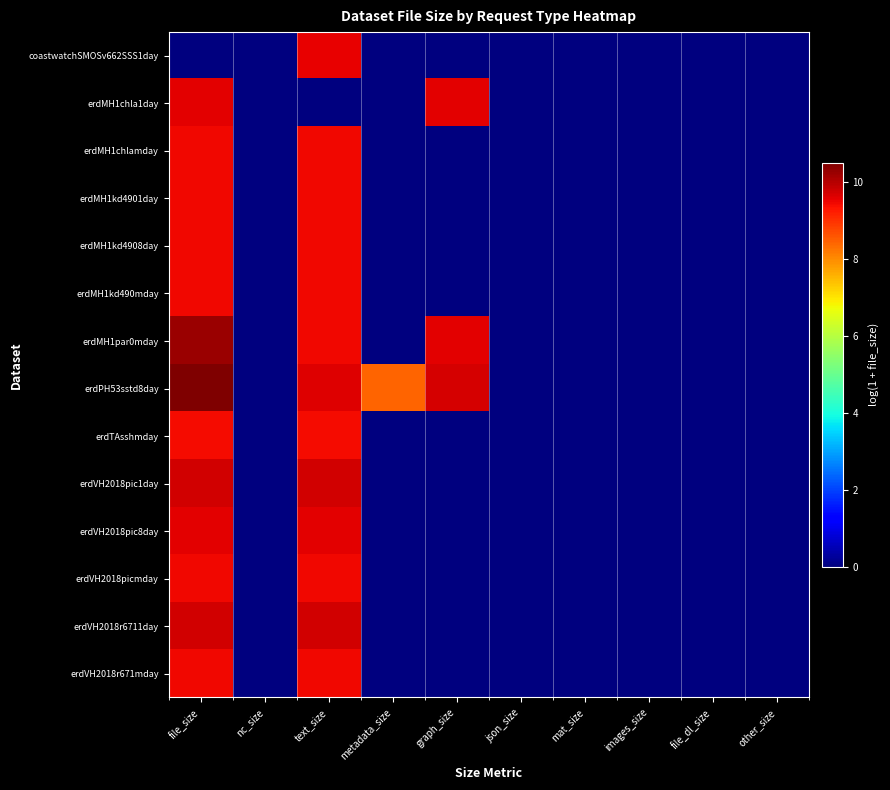

Which series has the widest spread of values?

erdPH53sstd8day